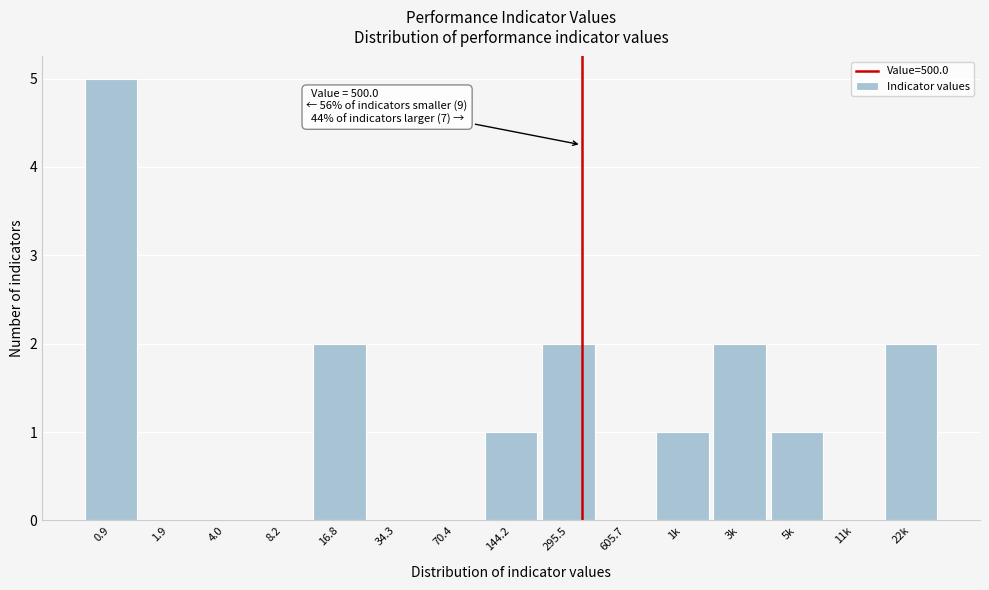

Reading left to right, what are all the values shown in this chart?

0.9=5	1.9=0	4.0=0	8.2=0	16.8=2	34.3=0	70.4=0	144.2=1	295.5=2	605.7=0	1k=1	3k=2	5k=1	11k=0	22k=2